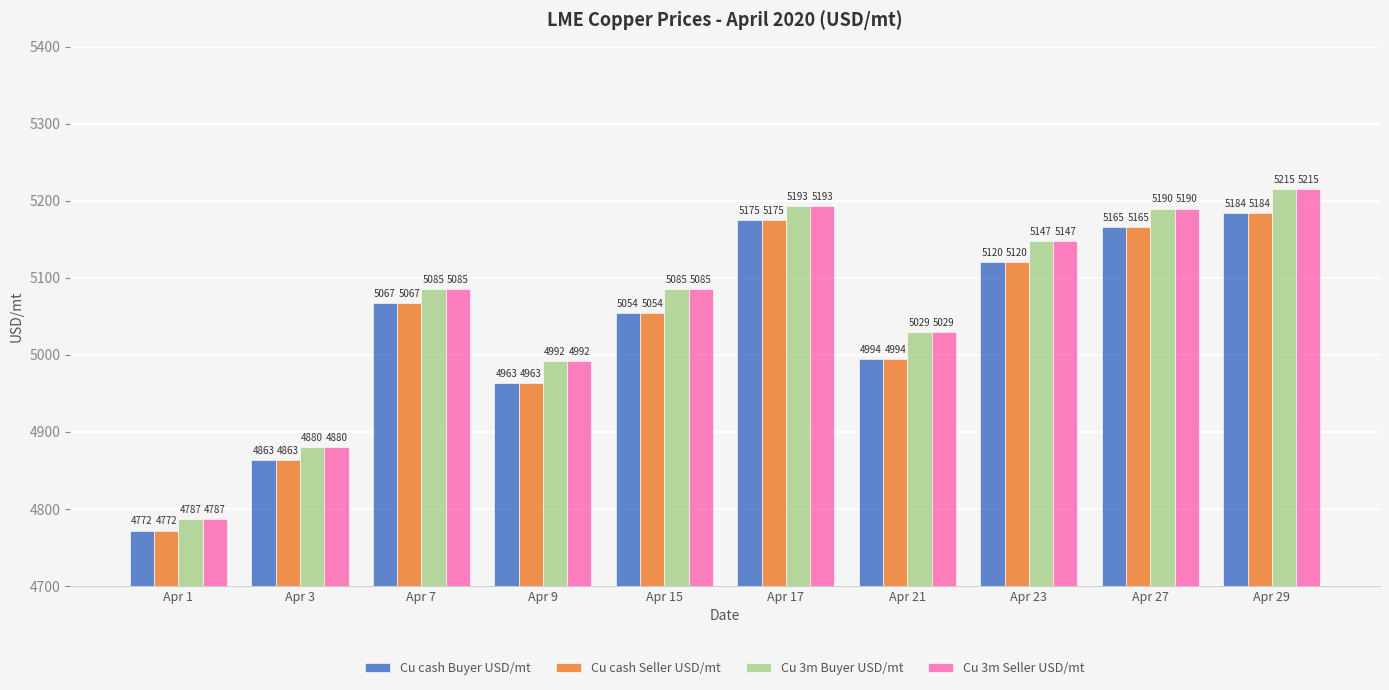

What is the difference between the maximum and minimum values in the Cu cash Buyer USD/mt series?

412.0